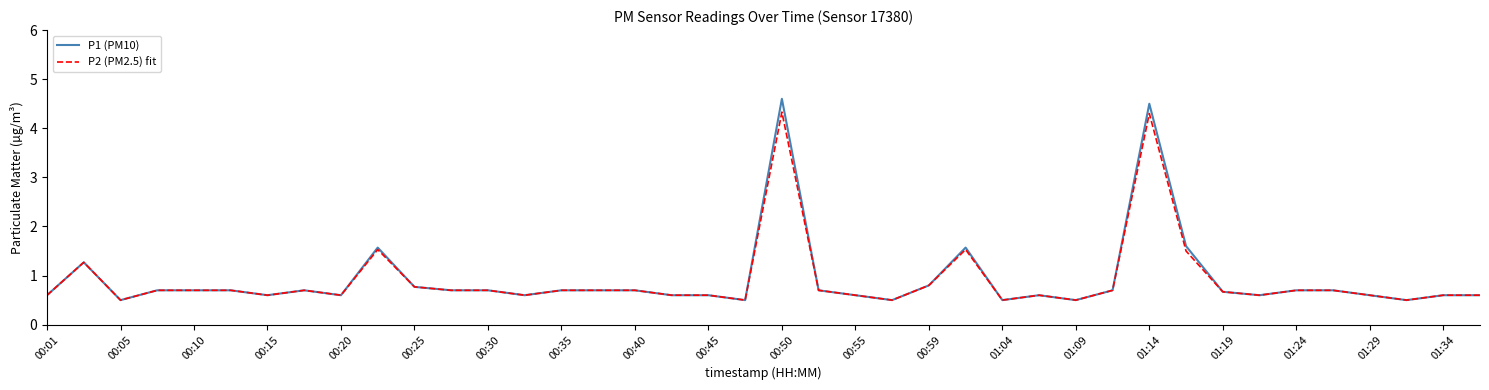

Rank the series by their maximum value, from lowest to highest.

P2 (PM2.5) fit, P1 (PM10)